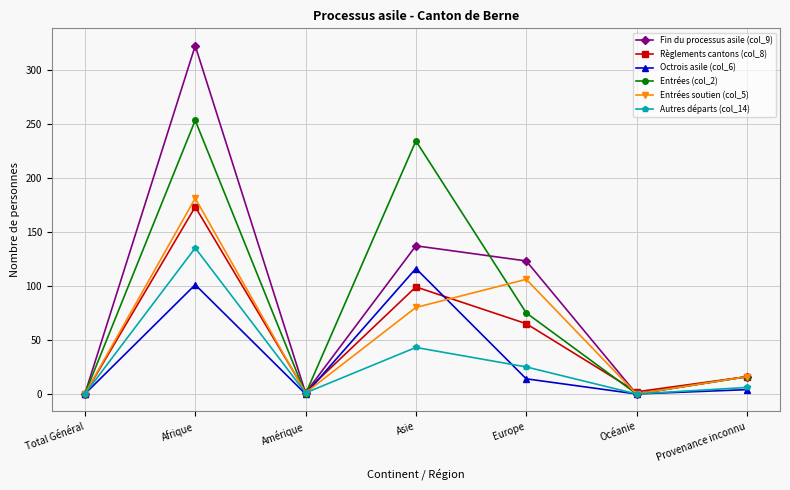

The value of Entrées (col_2) at Afrique is 73. True or false?

False